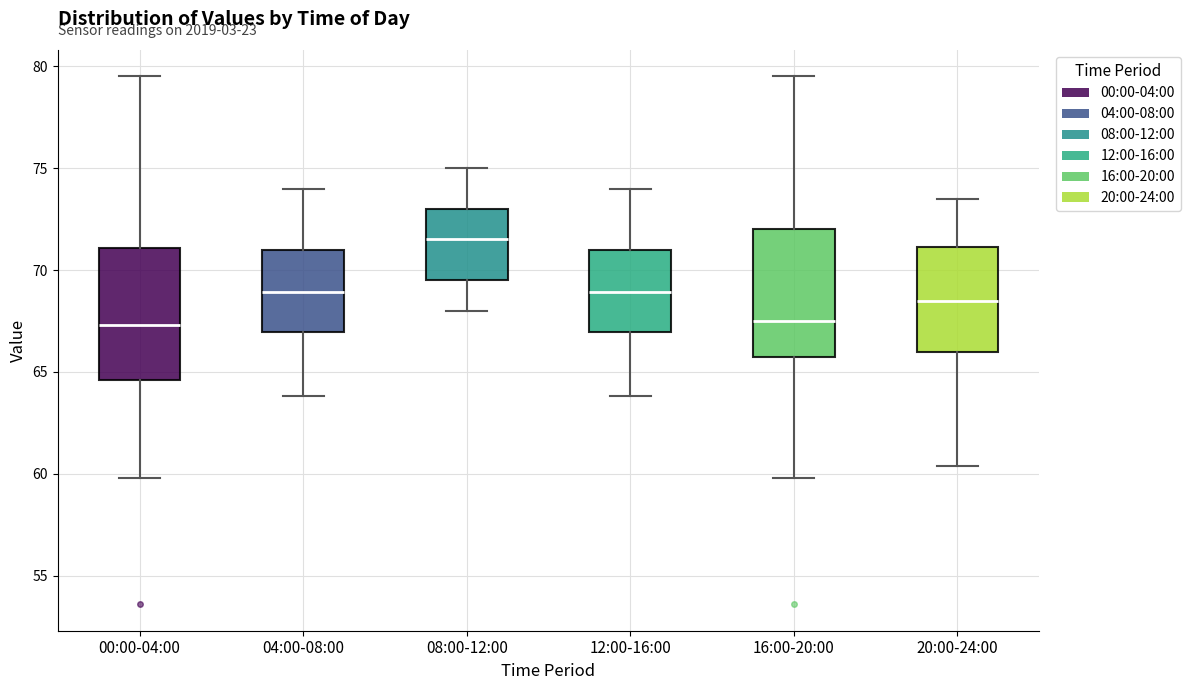

Where is the lower edge of the box for 16:00-20:00 on the y-axis? The values are not printed on the chart, so give them approximately, as read against the axis.

66.0